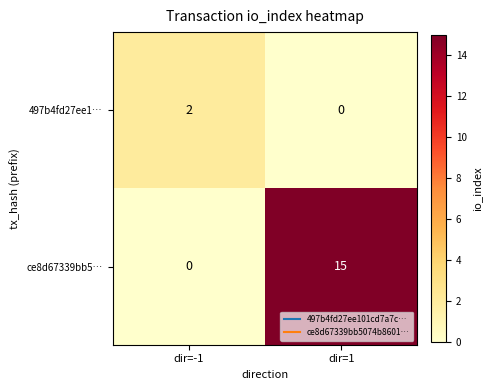

Which category has the highest value across all series?

dir=1